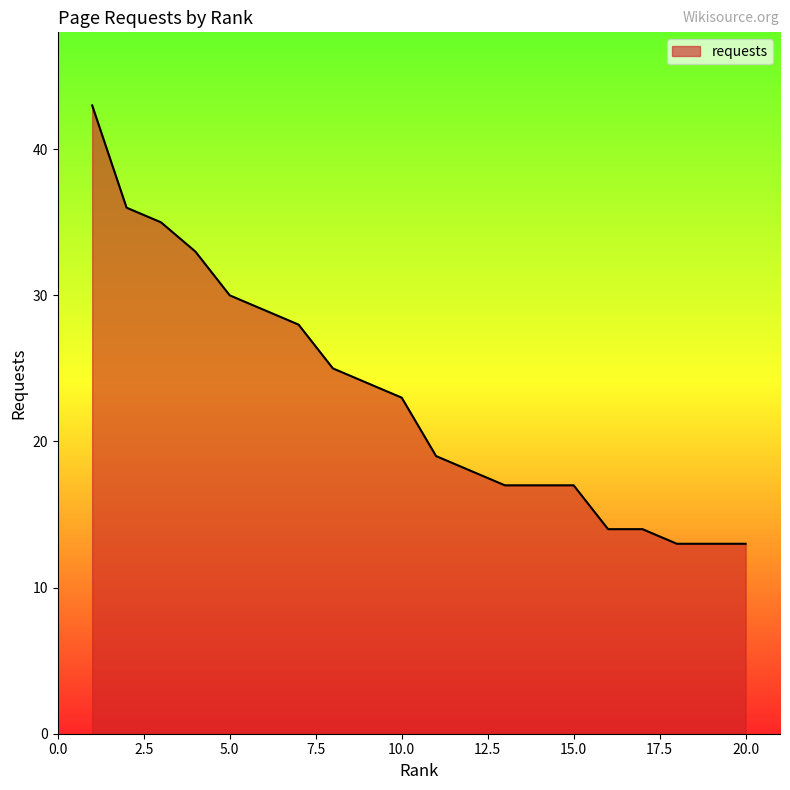

What is the greatest value displayed?

43